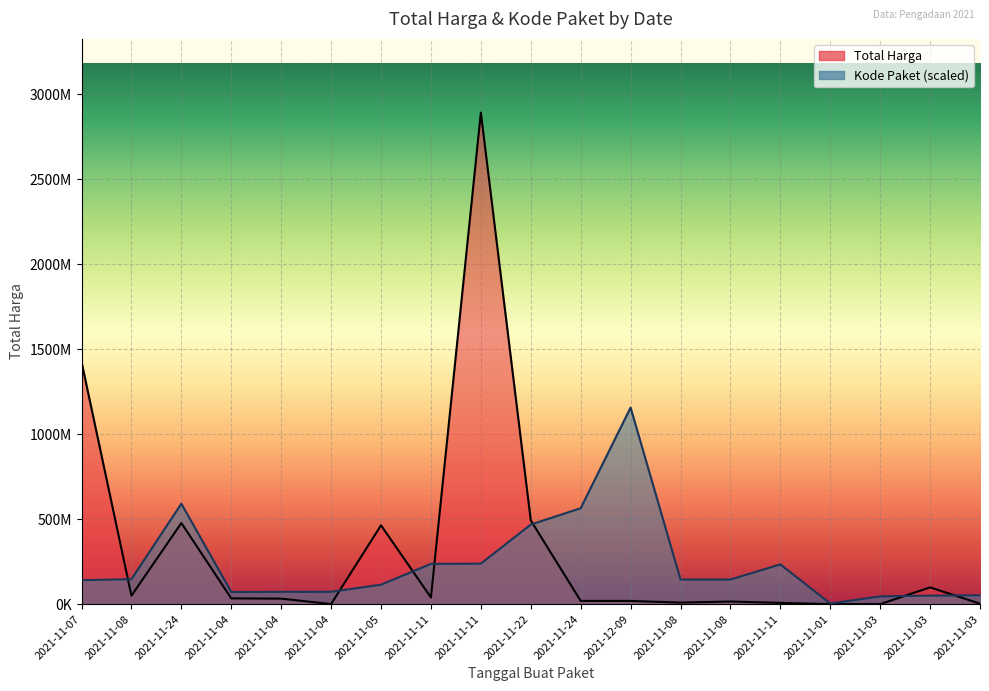

Reading left to right, what are all the values shown in this chart?

Total Harga: 2021-11-07=1425867900.0	2021-11-08=49730040.0	2021-11-24=477600000.0	2021-11-04=34000000.0	2021-11-04=32441200.0	2021-11-04=577875.0	2021-11-05=464002100.0	2021-11-11=39440000.0	2021-11-11=2892122000.0	2021-11-22=493000000.0	2021-11-24=19175000.0	2021-12-09=18900000.0	2021-11-08=9180000.0	2021-11-08=15513960.0	2021-11-11=7401240.0	2021-11-01=333600.0	2021-11-03=78000.0	2021-11-03=98772570.0	2021-11-03=2772000.0
Kode Paket: 2021-11-07=141153408.6	2021-11-08=146909292.7	2021-11-24=591136009.9	2021-11-04=71570978.7	2021-11-04=72544276.9	2021-11-04=72728868.0	2021-11-05=114547128.0	2021-11-11=237207871.0	2021-11-11=238500008.3	2021-11-22=468408142.9	2021-11-24=564504557.8	2021-12-09=1156848800.0	2021-11-08=144920743.8	2021-11-08=145013039.3	2021-11-11=234019480.4	2021-11-01=3893192.7	2021-11-03=45719843.3	2021-11-03=50317838.2	2021-11-03=52138577.0